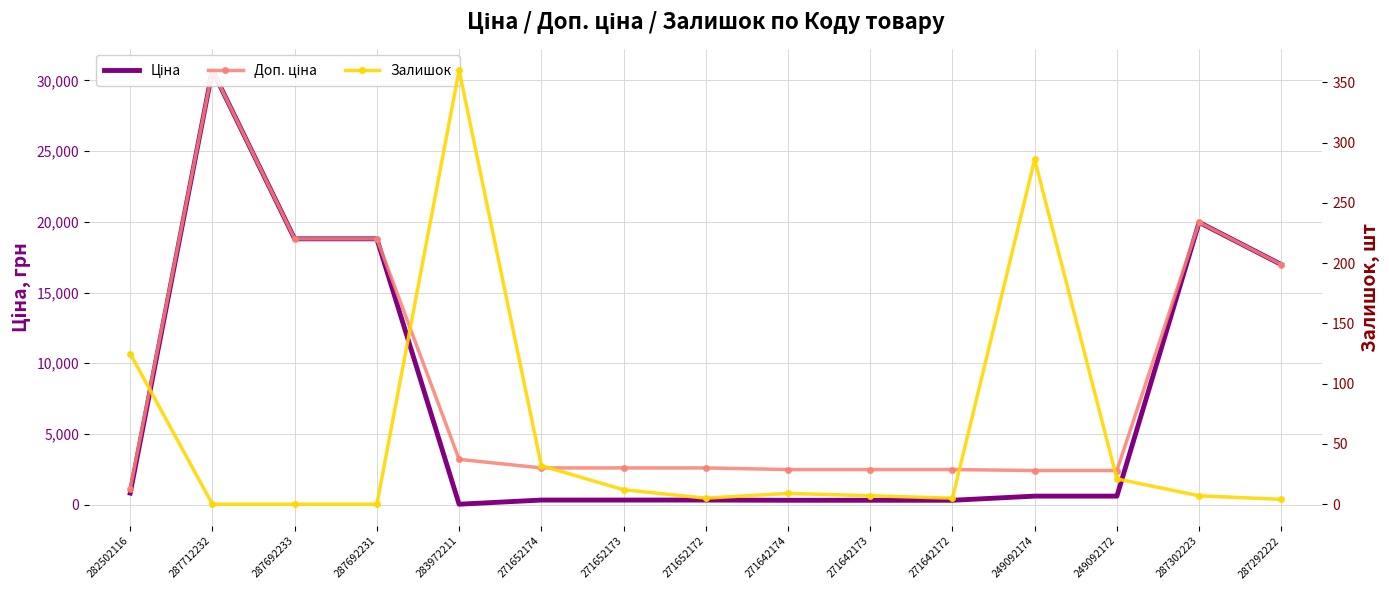

What is the total value across all series at 271652174?

2955.1